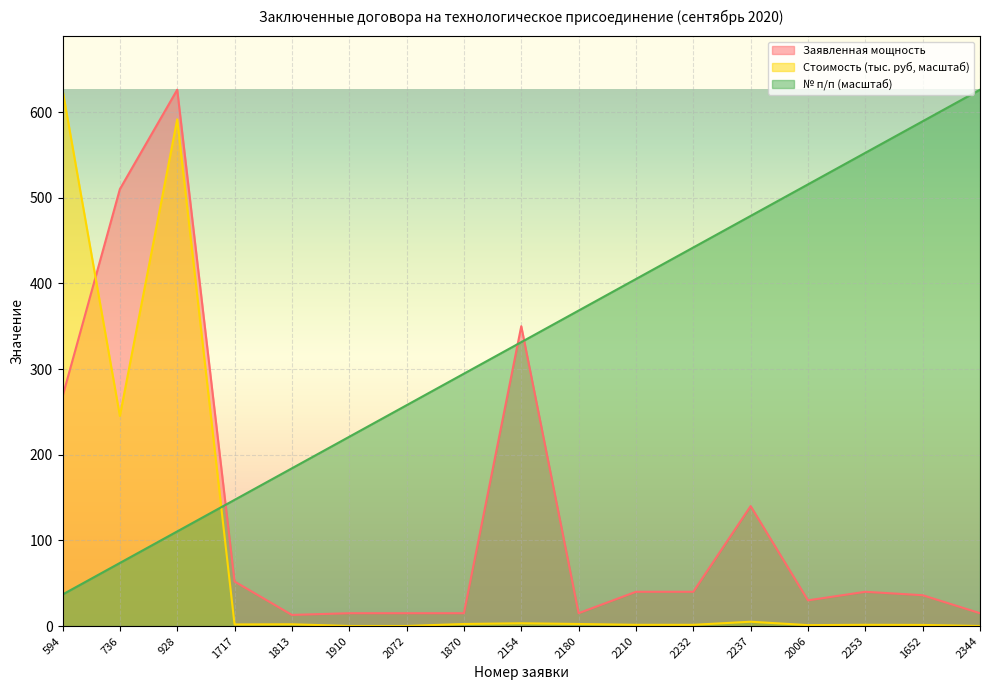

How many series are shown in this chart?

3